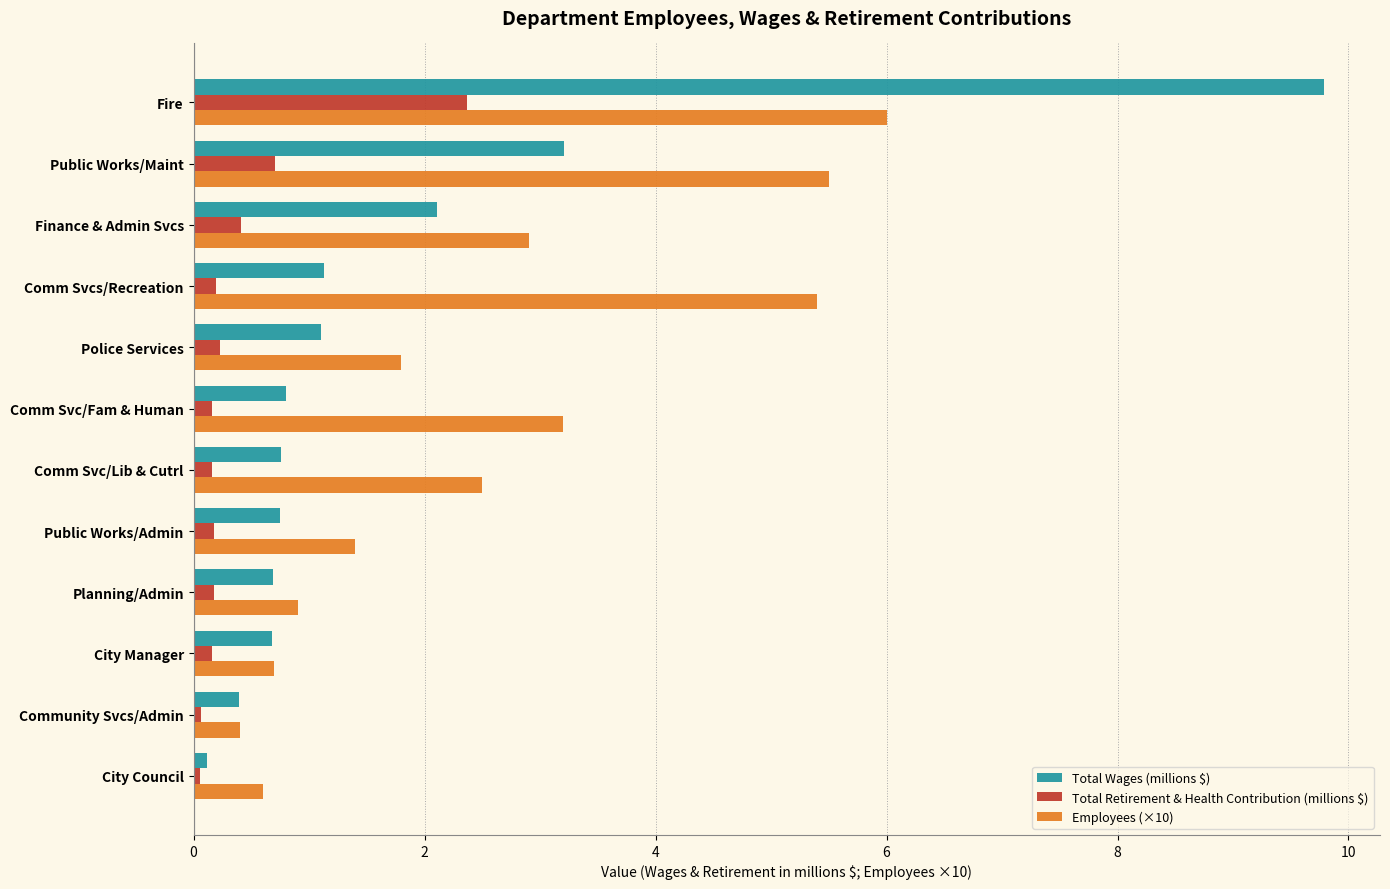

What is the average value of the Total Retirement & Health Contribution (millions $) series?

0.4